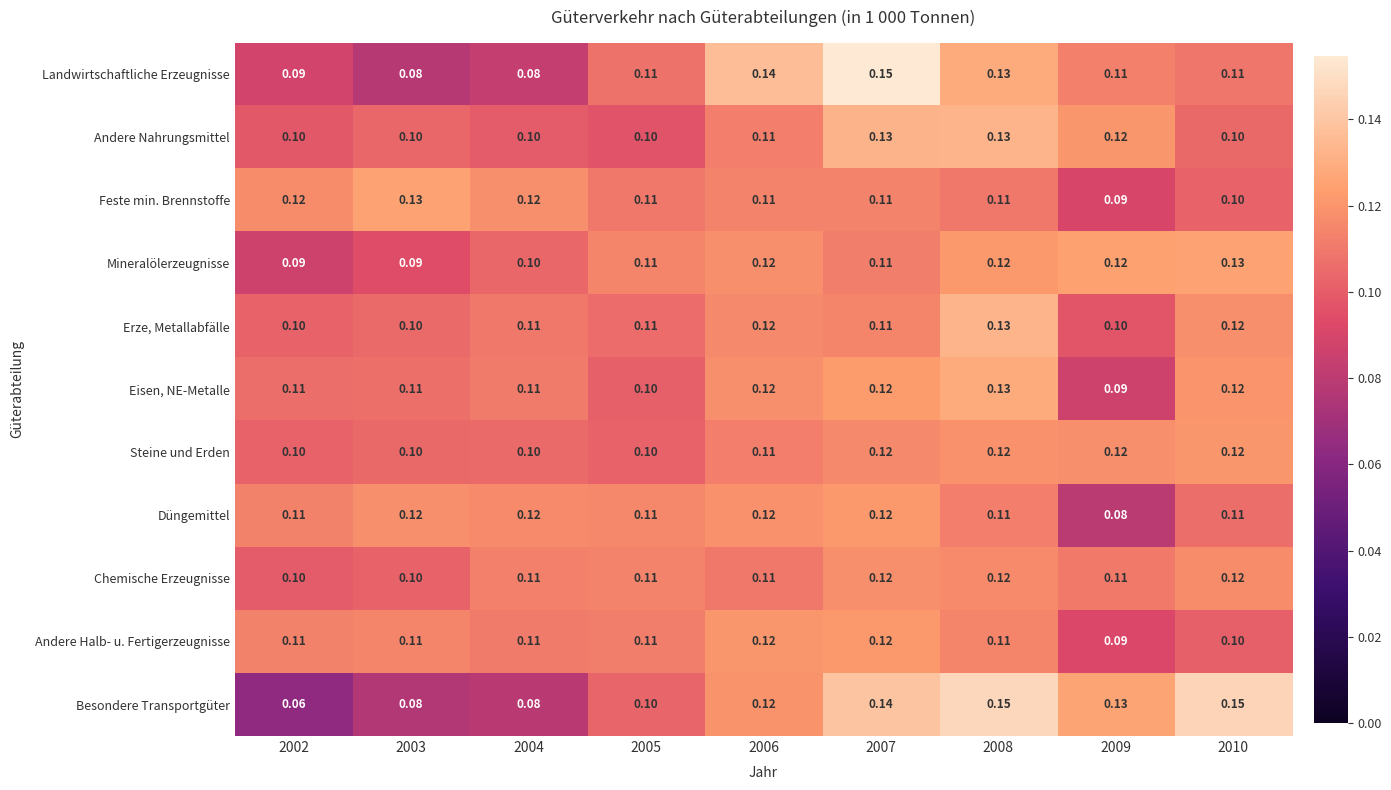

Which series has the widest spread of values?

Besondere Transportgüter